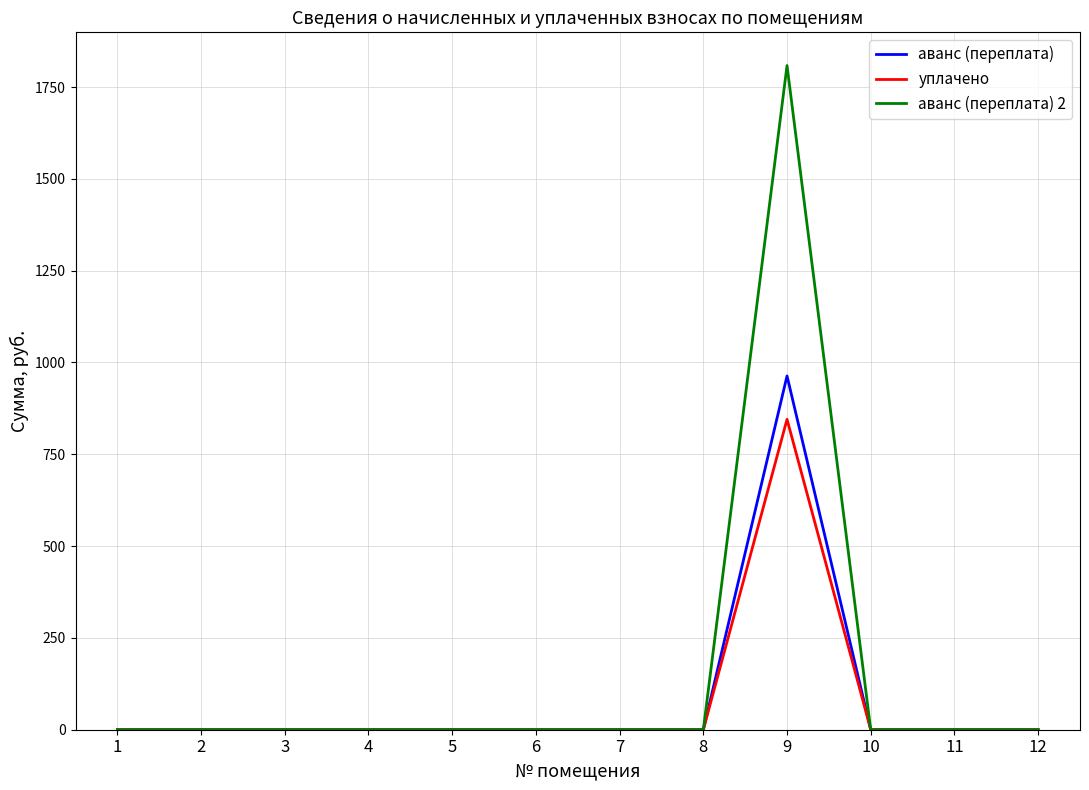

How many distinct data groups are displayed?

3